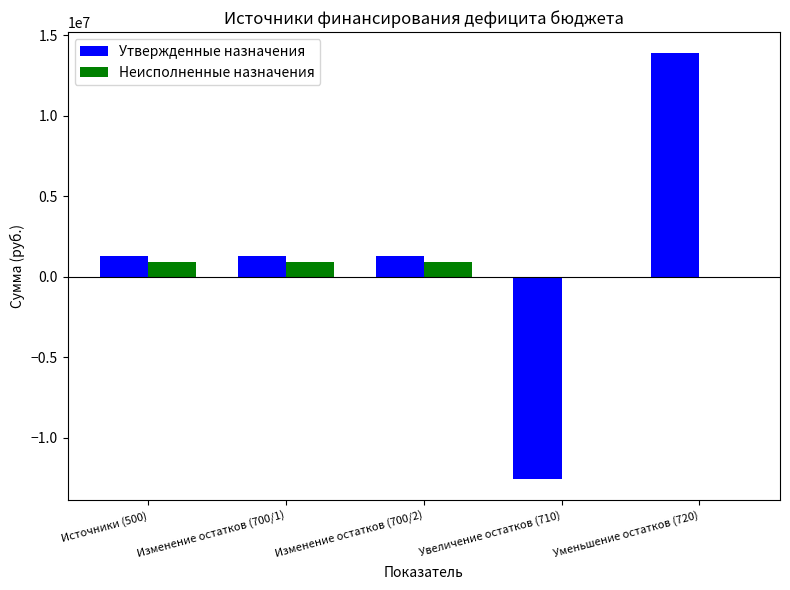

The value of Утвержденные назначения at Изменение остатков (700/2) is 1294490.3. True or false?

True